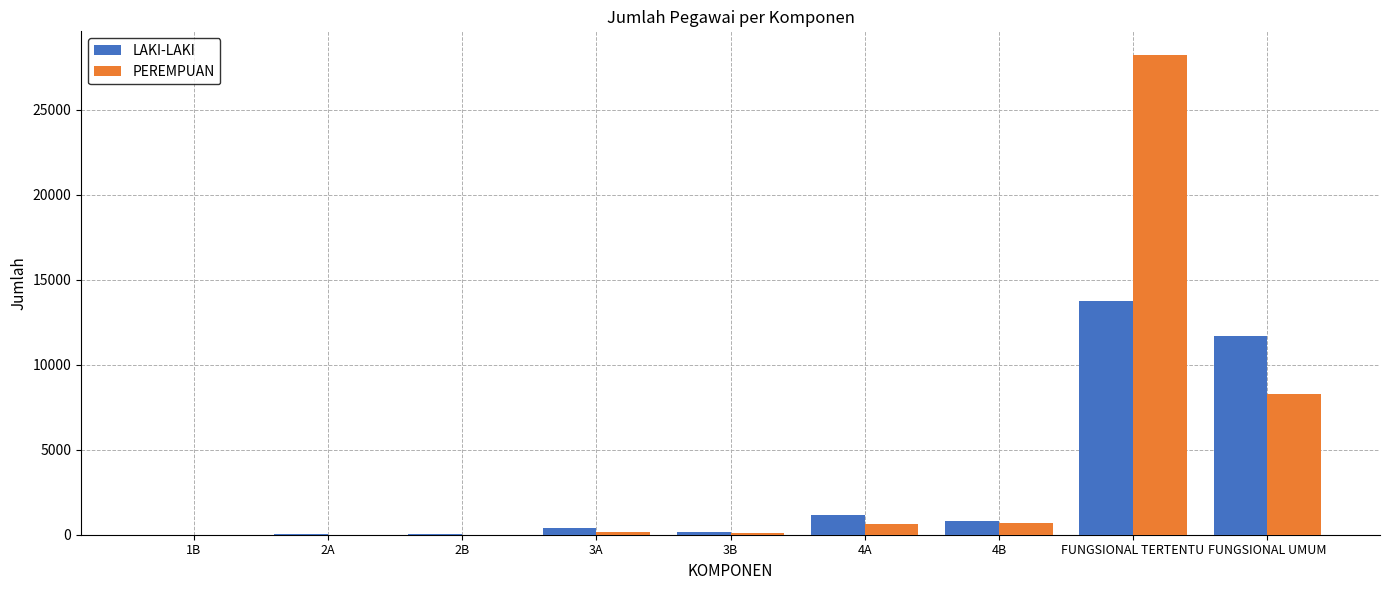

What is the sum of the PEREMPUAN values at 3A and 2B?

162